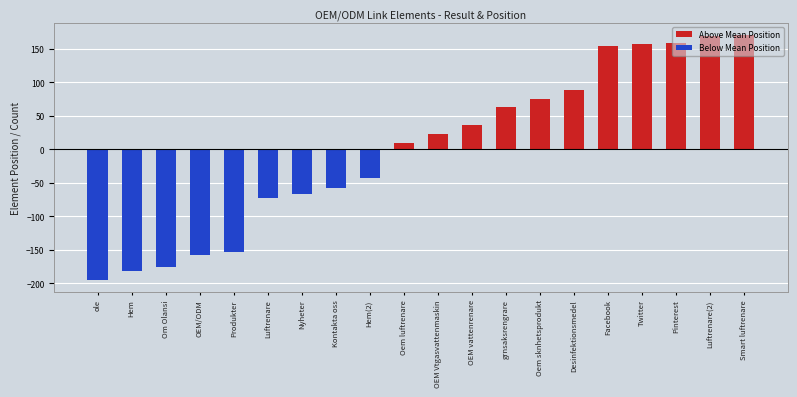

Which series has the largest range (max minus min)?

Below Mean Position